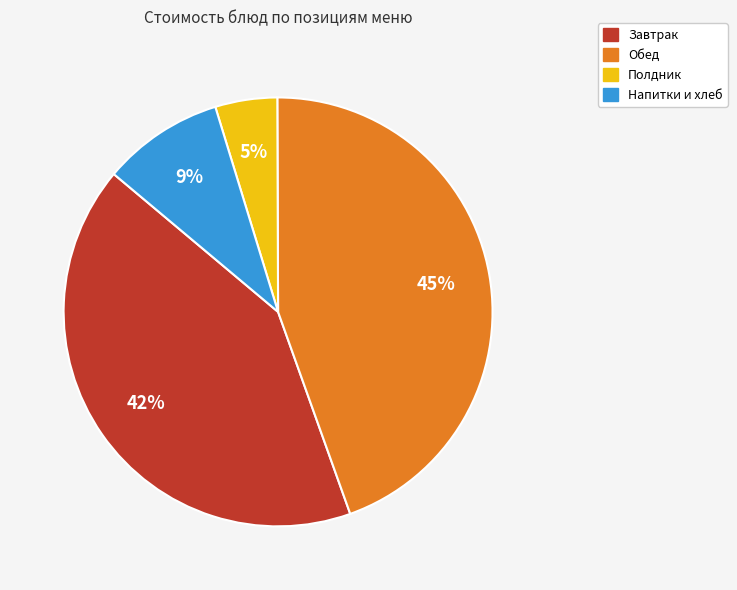

How many slices are in this pie chart?

4